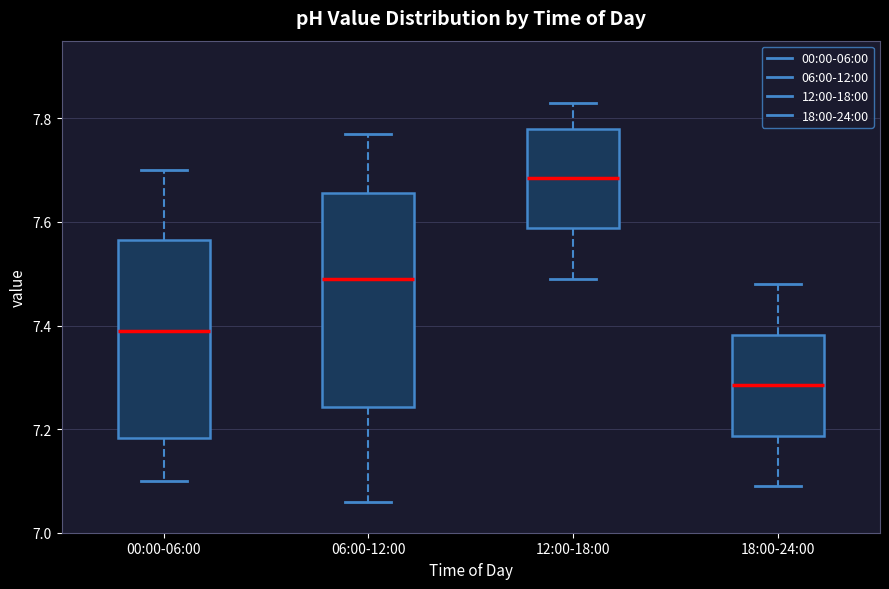

Reading left to right, transcribe this box plot: for each box, give where its median line is, the range the box spans, and where its two whiskers end, as read against the y-axis. The values are not printed on the chart, so give them approximately, as read against the axis.

00:00-06:00: median 7.40, box 7.18 to 7.56, whiskers 7.10 to 7.70
06:00-12:00: median 7.50, box 7.24 to 7.66, whiskers 7.06 to 7.78
12:00-18:00: median 7.68, box 7.58 to 7.78, whiskers 7.50 to 7.84
18:00-24:00: median 7.28, box 7.18 to 7.38, whiskers 7.10 to 7.48